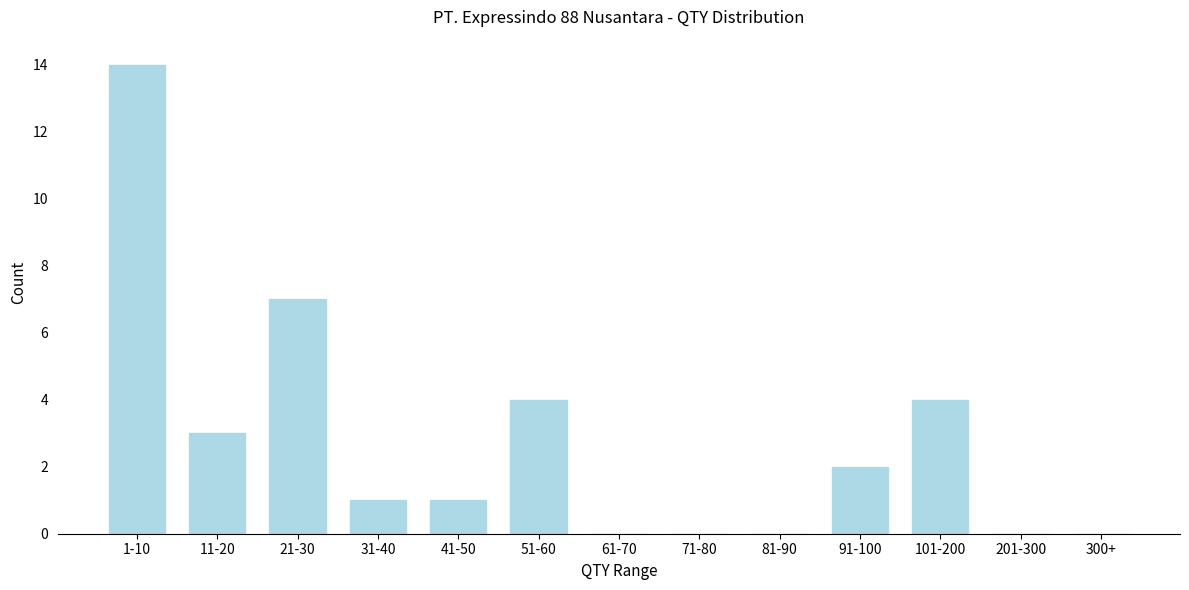

Reading left to right, list all the values displayed in this chart.

1-10=14	11-20=3	21-30=7	31-40=1	41-50=1	51-60=4	61-70=0	71-80=0	81-90=0	91-100=2	101-200=4	201-300=0	300+=0